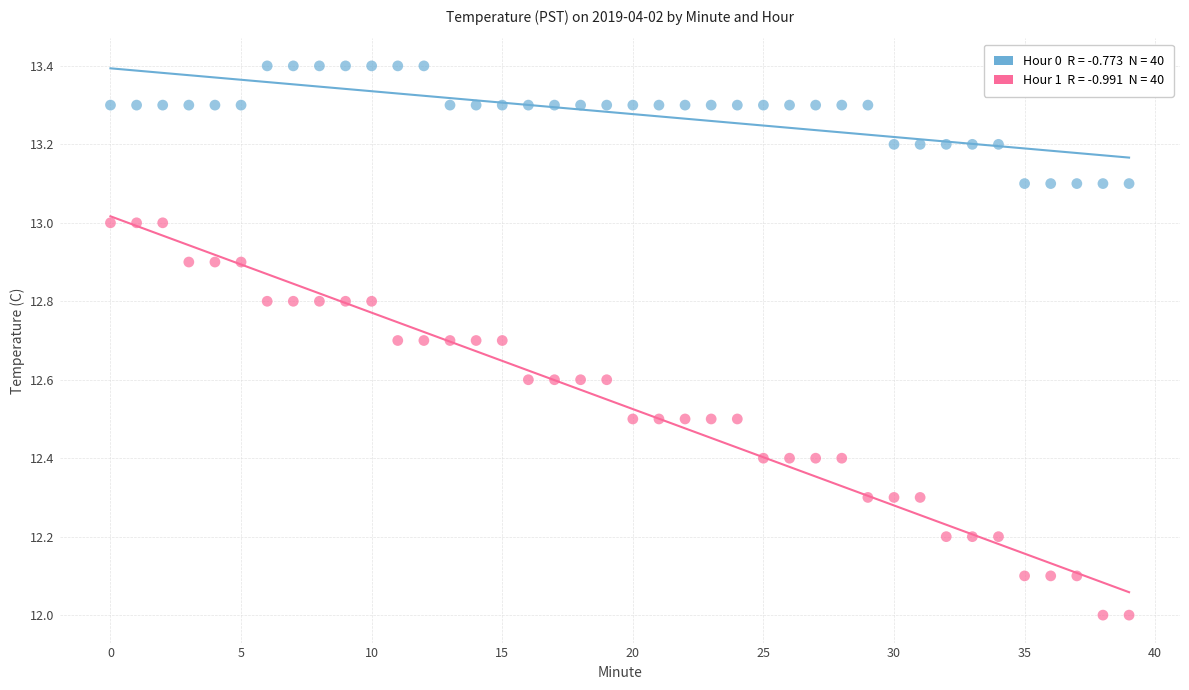

Across all data points, what is the range of Y values (max minus min)?

1.4